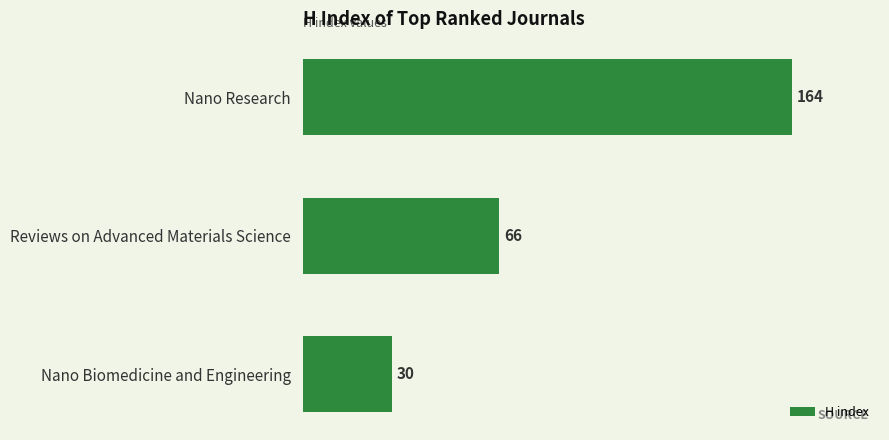

Count the values in the range 30 to 164.

3